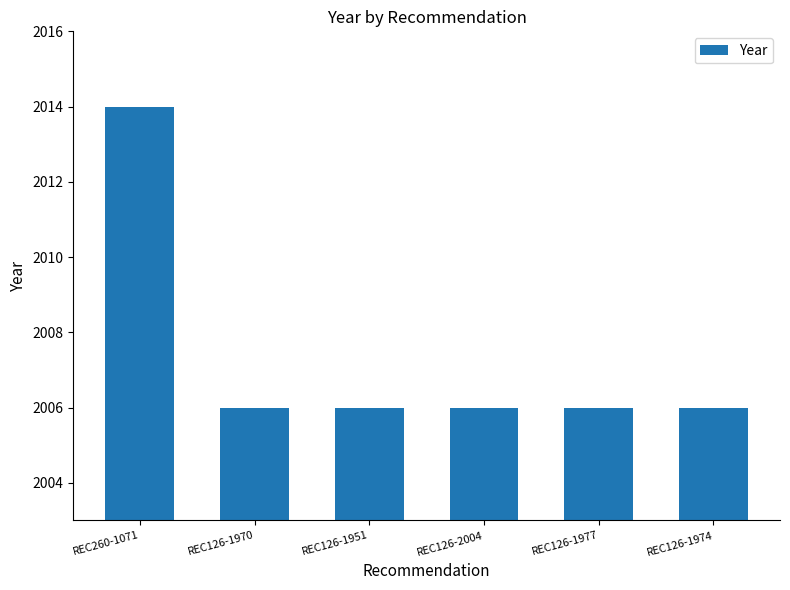

What is the smallest value displayed?

2006